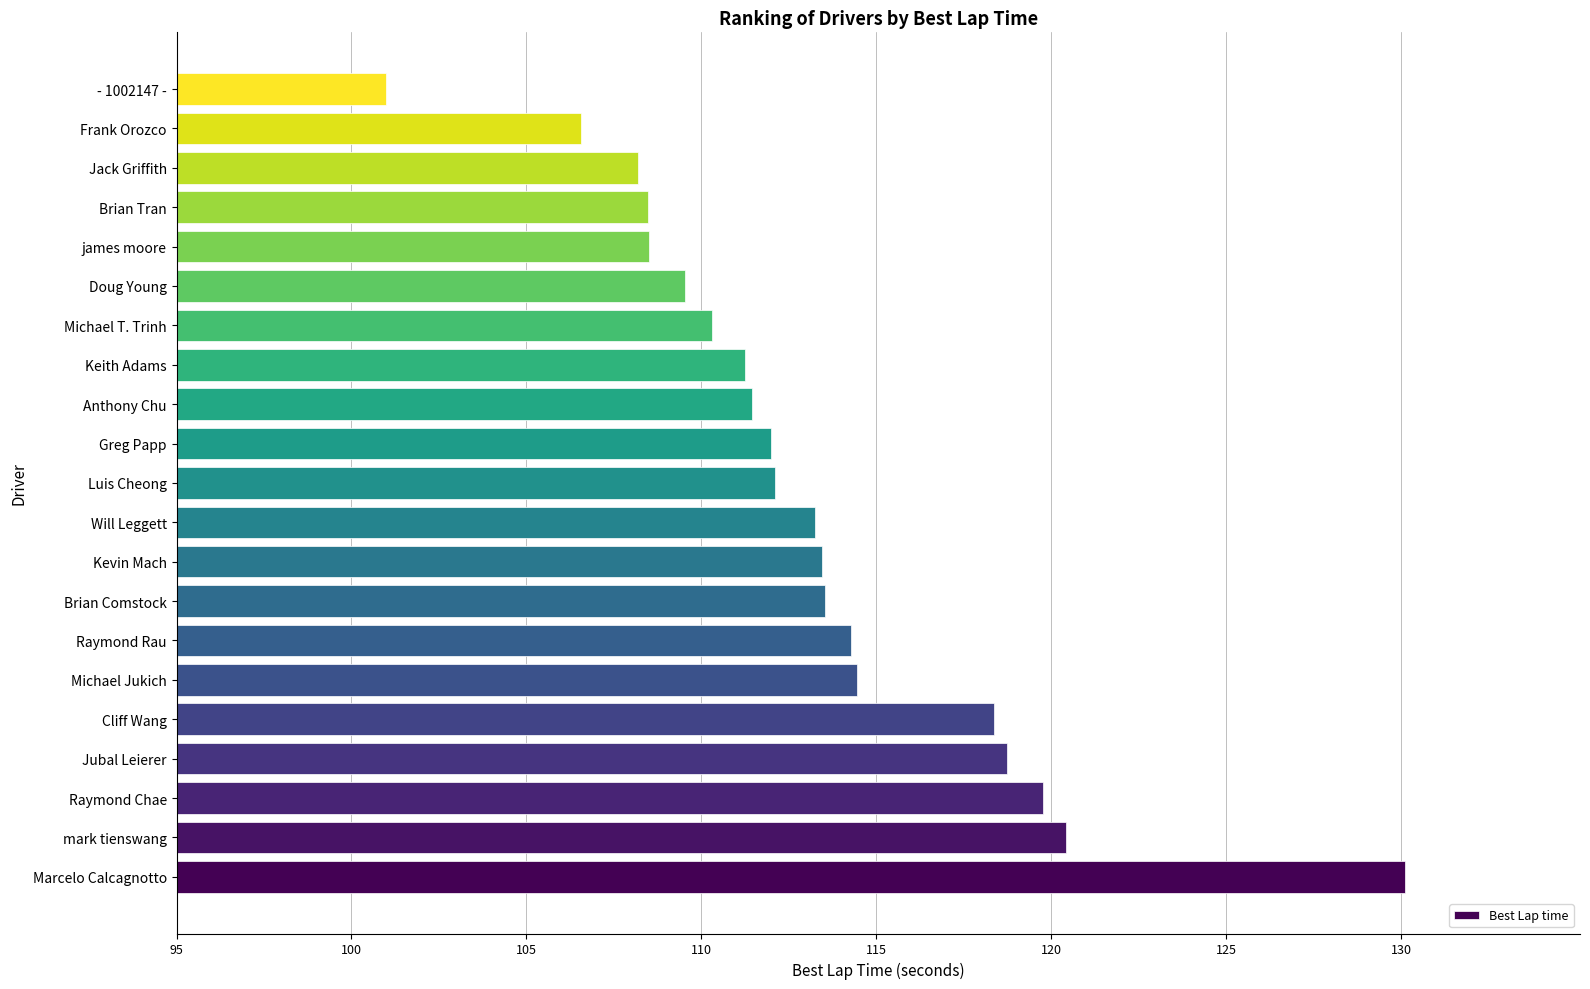

Approximately how many times larger is the value at mark tienswang compared to Anthony Chu?

1.1